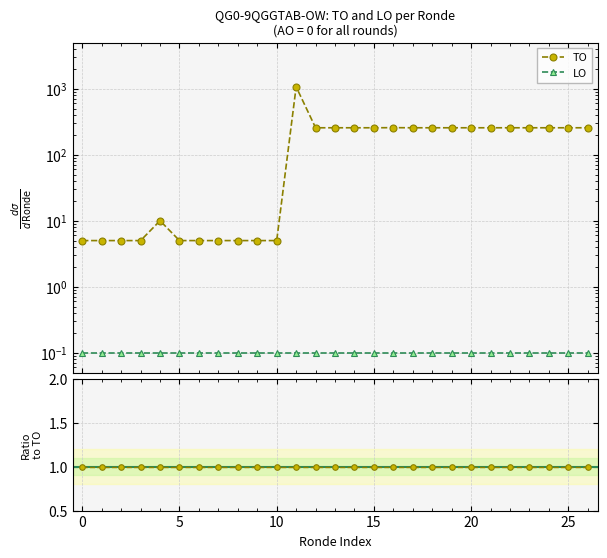

True or false: TO and LO intersect in this chart.

False